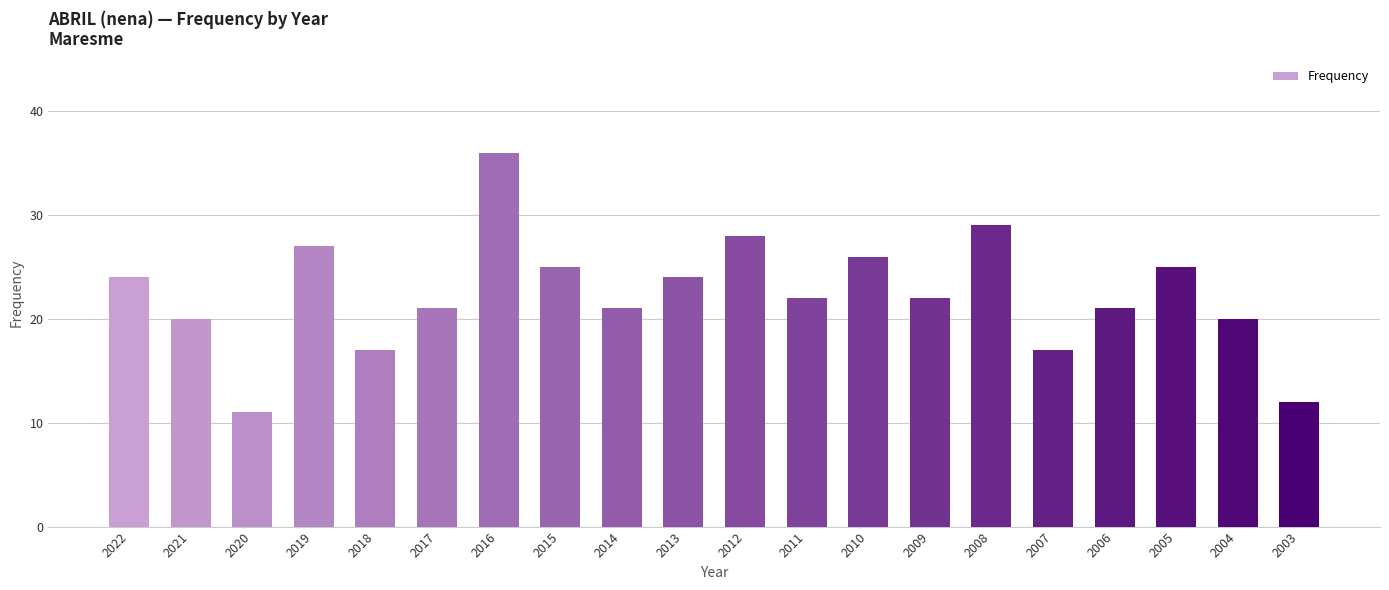

The value at 2009 is 22. True or false?

True